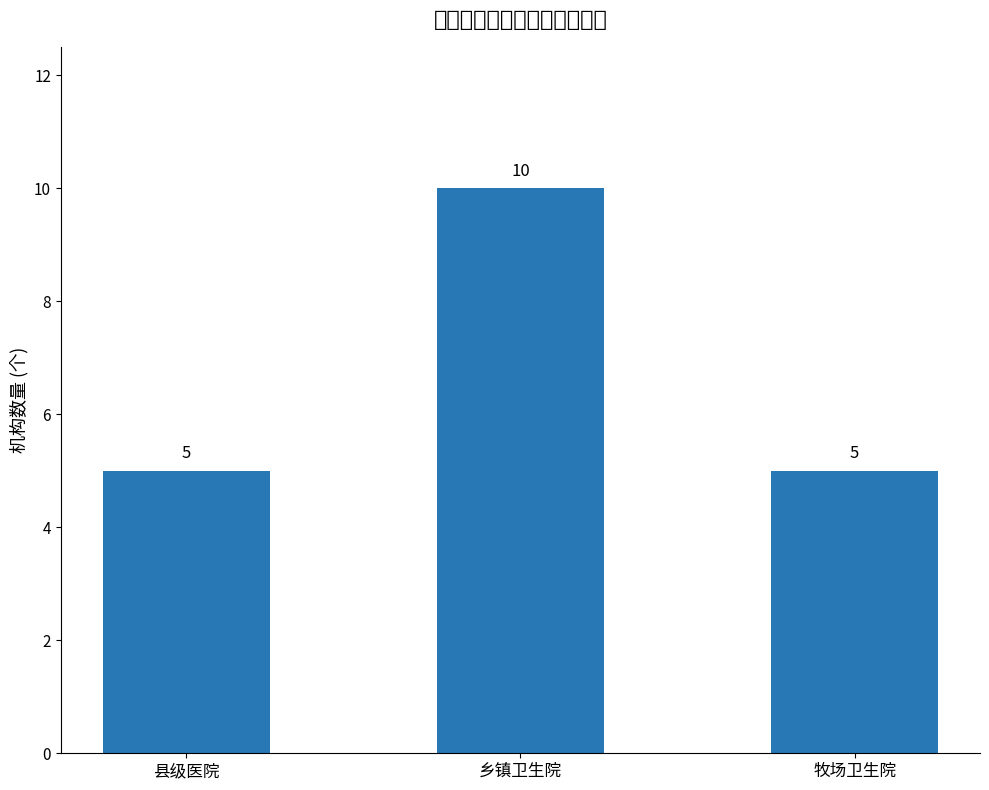

Rank the categories by value from lowest to highest.

县级医院, 牧场卫生院, 乡镇卫生院